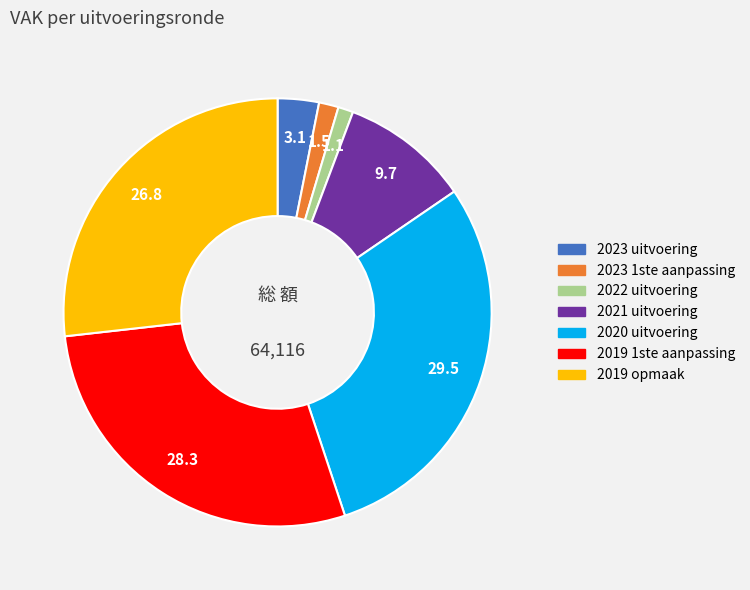

How many segments does this pie chart have?

7